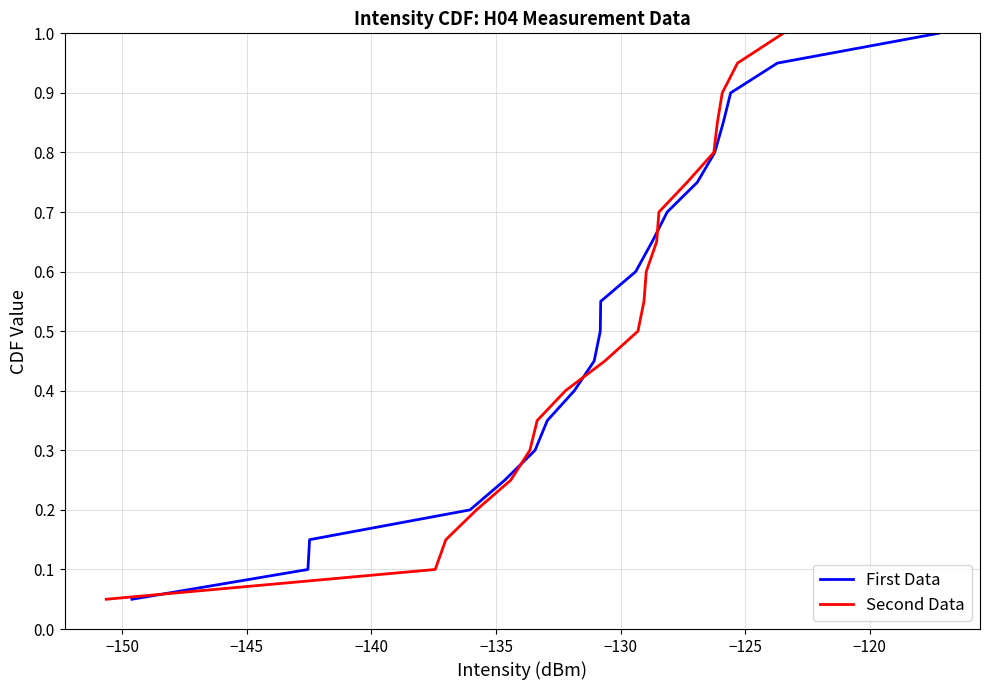

What is the maximum value for Second Data?

1.0